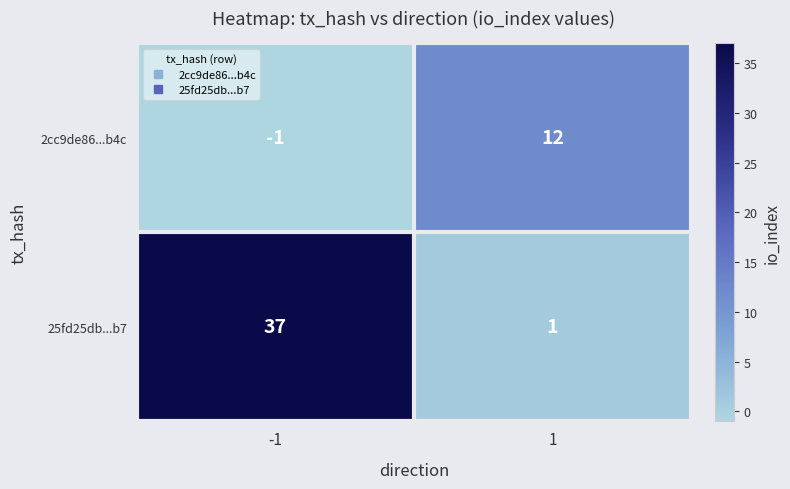

What is the total value across all series at 1?

13